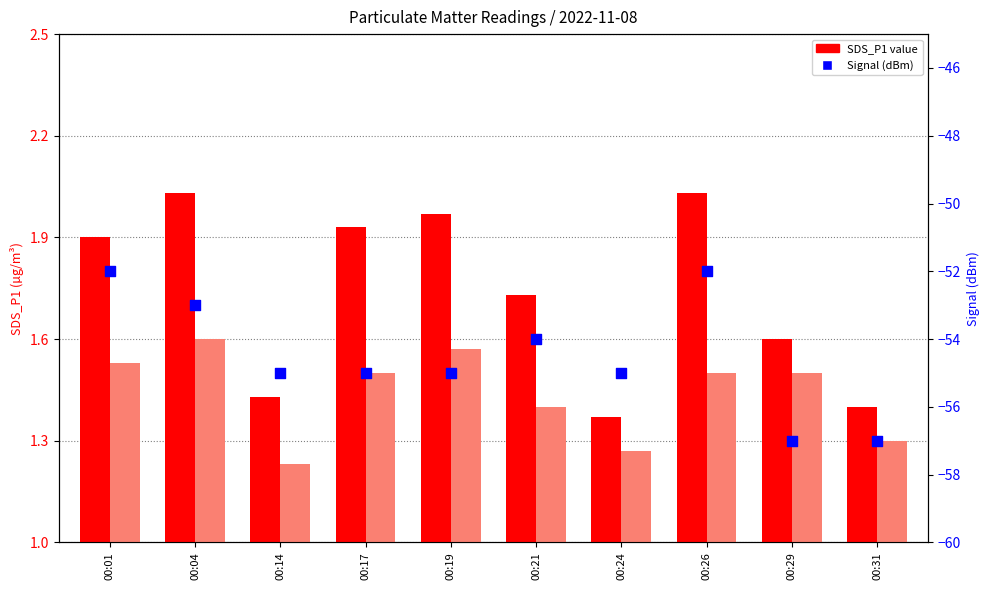

Is the value of SDS_P1 at 00:26 greater than the value of SDS_P2 at 00:31?

Yes